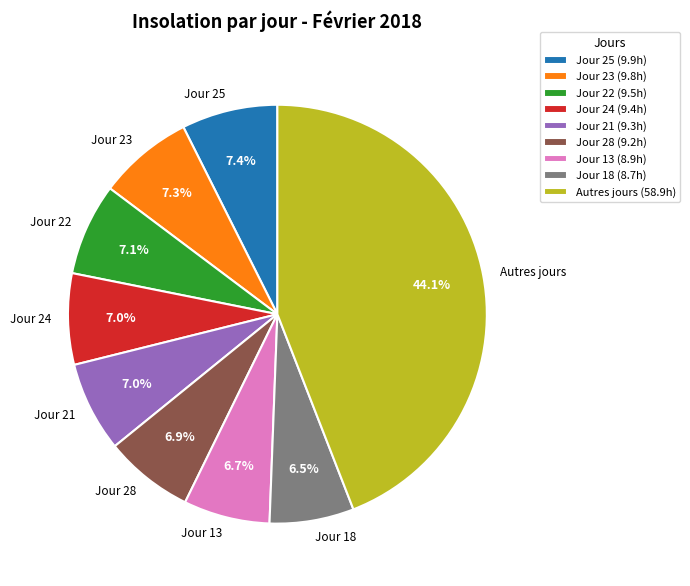

Combined, what portion of the pie is Jour 23 and Jour 28?

14.2%